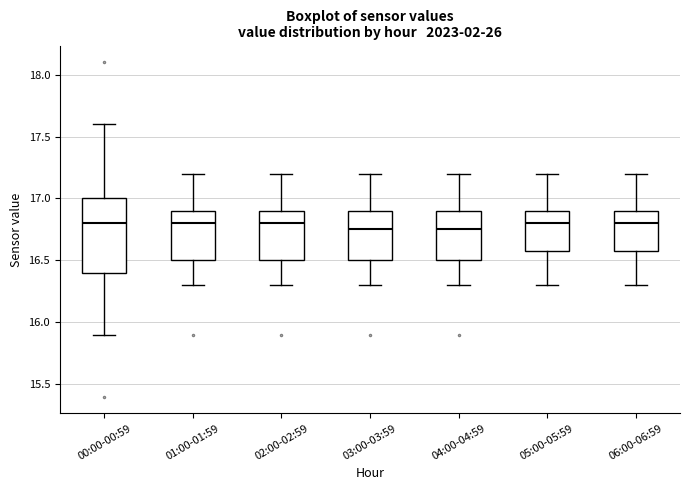

Reading left to right, transcribe this box plot: for each box, give where its median line is, the range the box spans, and where its two whiskers end, as read against the y-axis. The values are not printed on the chart, so give them approximately, as read against the axis.

00:00-00:59: median 16.80, box 16.40 to 17.00, whiskers 15.90 to 17.60
01:00-01:59: median 16.80, box 16.50 to 16.90, whiskers 16.30 to 17.20
02:00-02:59: median 16.80, box 16.50 to 16.90, whiskers 16.30 to 17.20
03:00-03:59: median 16.75, box 16.50 to 16.90, whiskers 16.30 to 17.20
04:00-04:59: median 16.75, box 16.50 to 16.90, whiskers 16.30 to 17.20
05:00-05:59: median 16.80, box 16.60 to 16.90, whiskers 16.30 to 17.20
06:00-06:59: median 16.80, box 16.60 to 16.90, whiskers 16.30 to 17.20